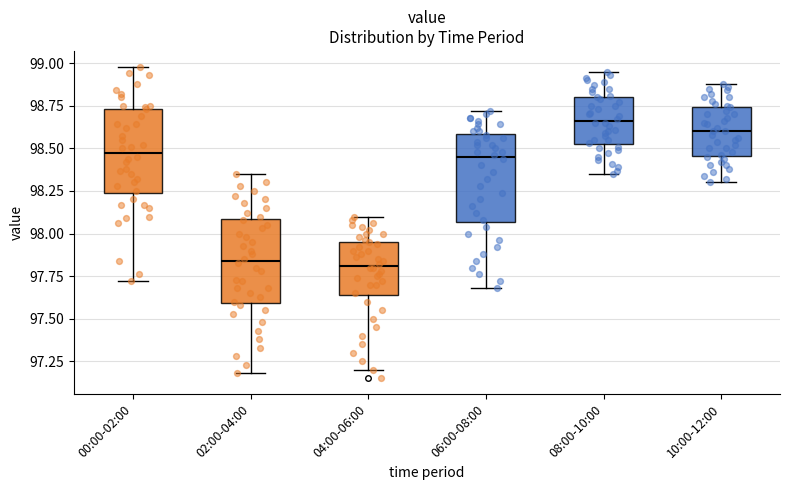

Where does the upper whisker of the box for 00:00-02:00 end on the y-axis? The values are not printed on the chart, so give them approximately, as read against the axis.

99.00